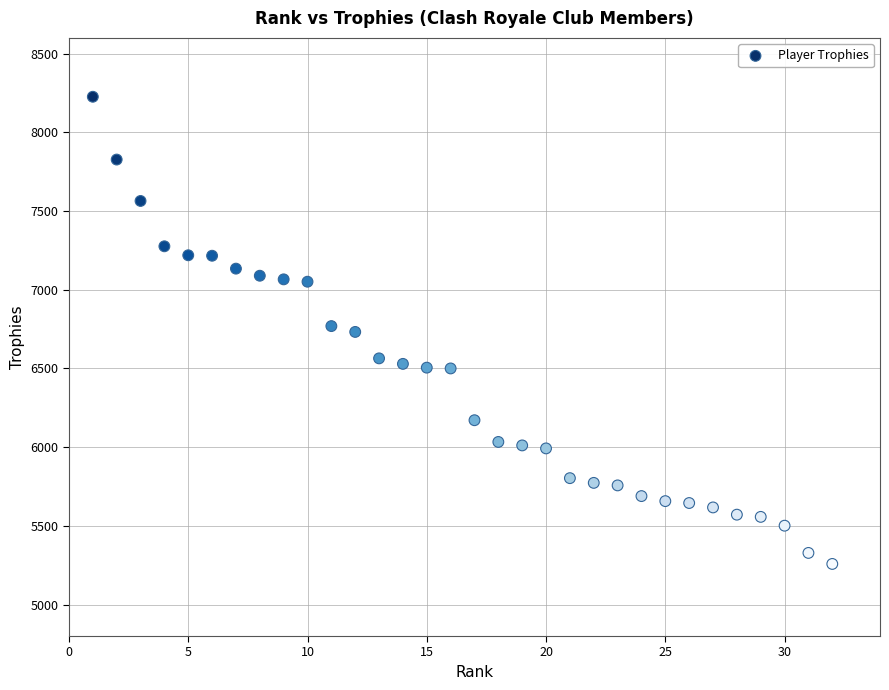

What is the range of X values (max minus min)?

31